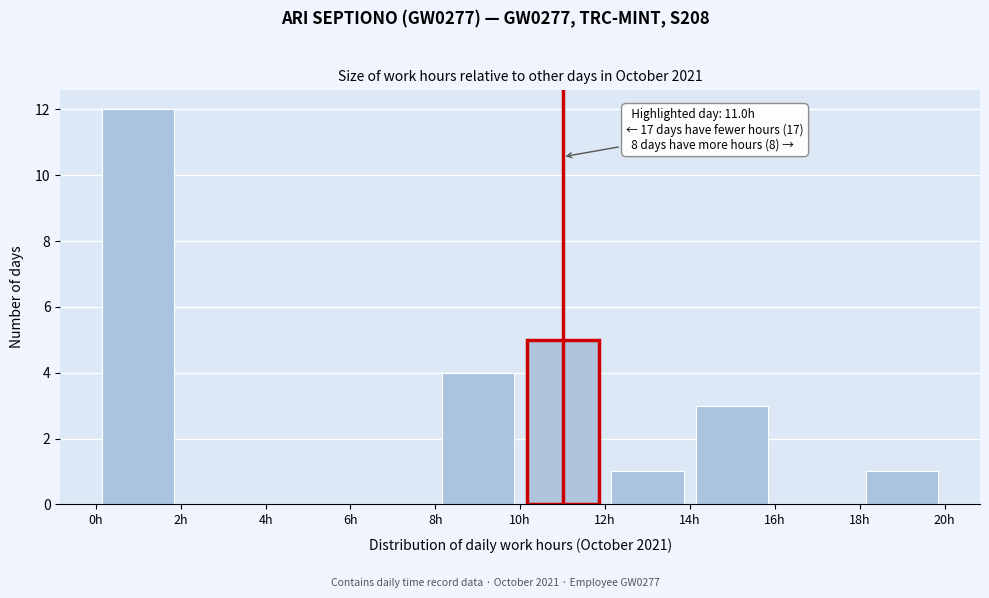

Which range on the x-axis has the tallest bar?

0 to 2